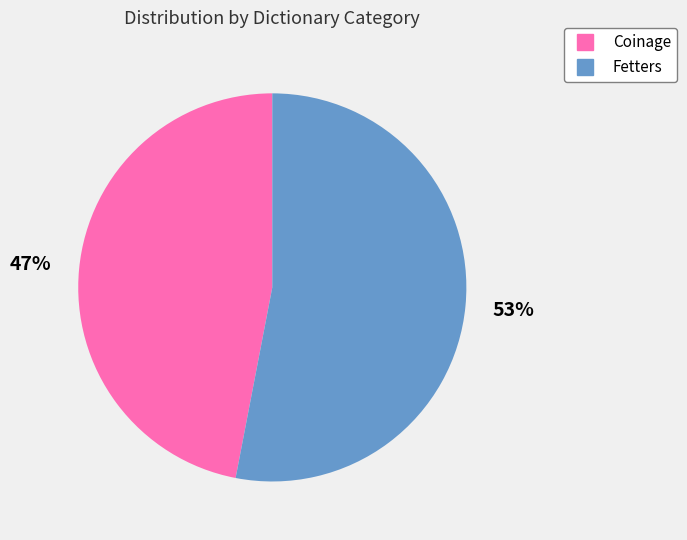

The Fetters slice represents 66% of the pie. True or false?

False